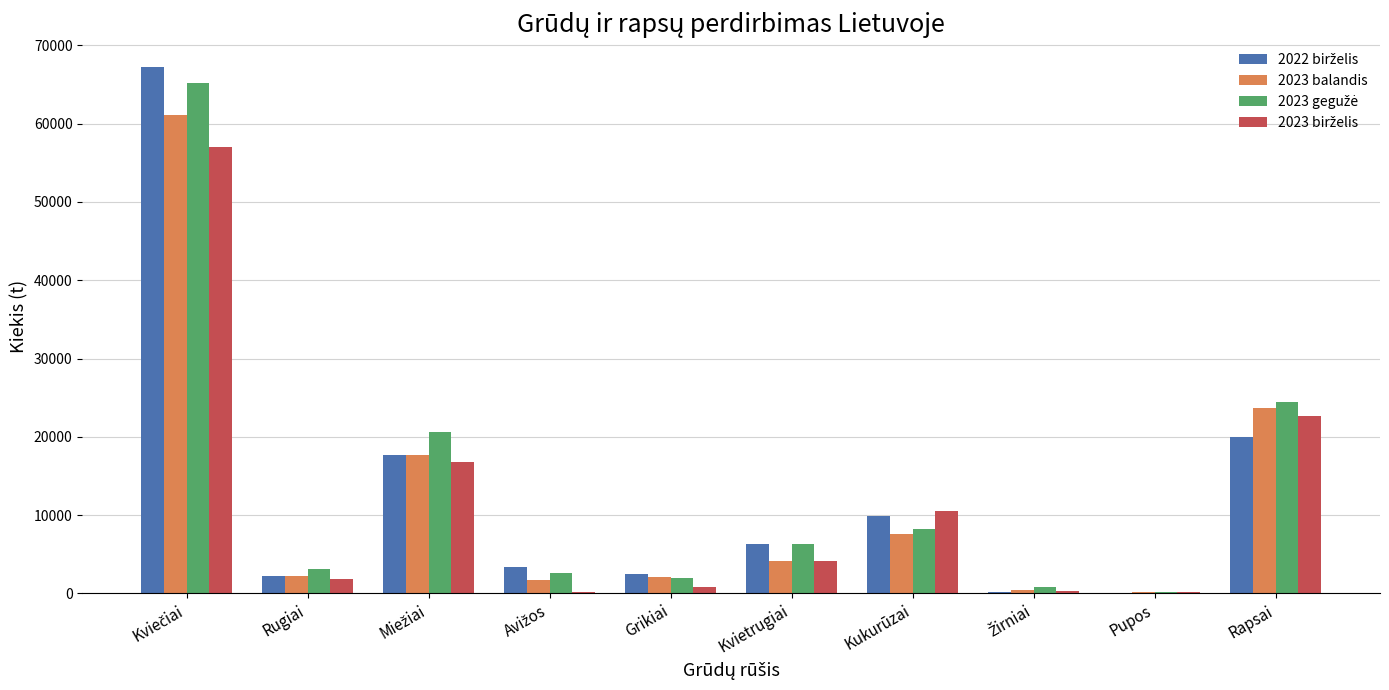

What is the total value across all series at Kvietrugiai?

20874.5